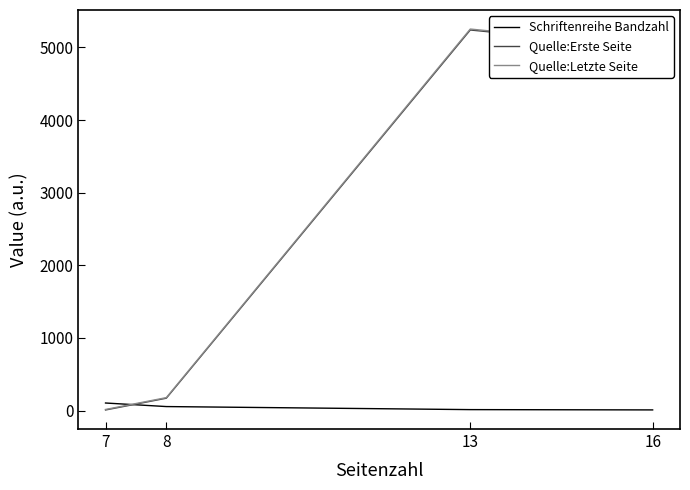

What is the total value across all series at 8?

406